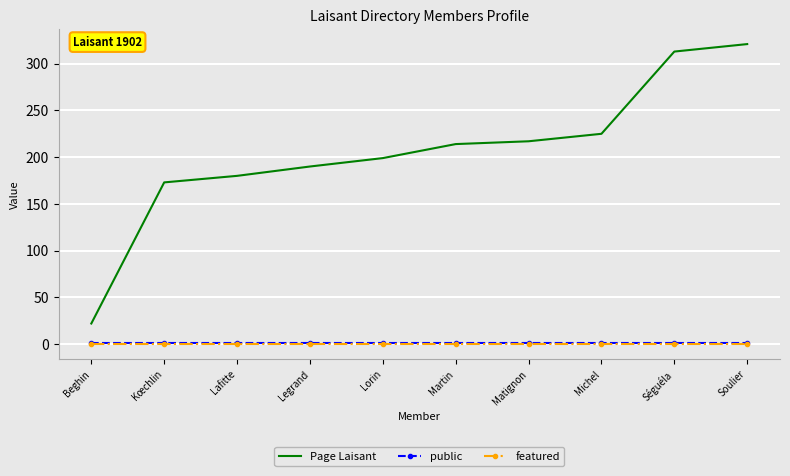

True or false: Page Laisant has more than 2 interior local peaks.

False